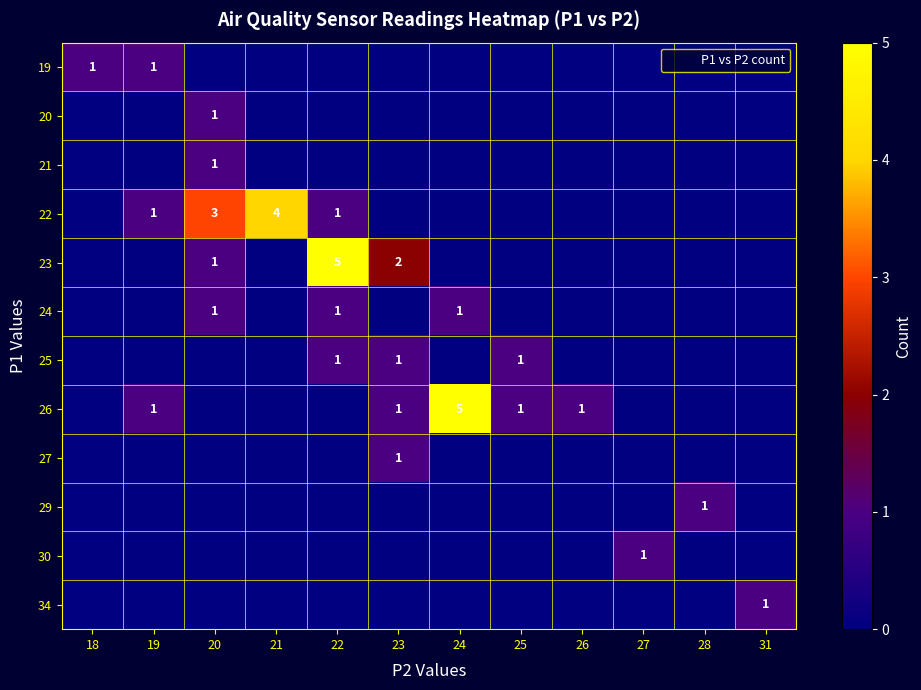

Count the 20 values in the range 0 to 1.

12